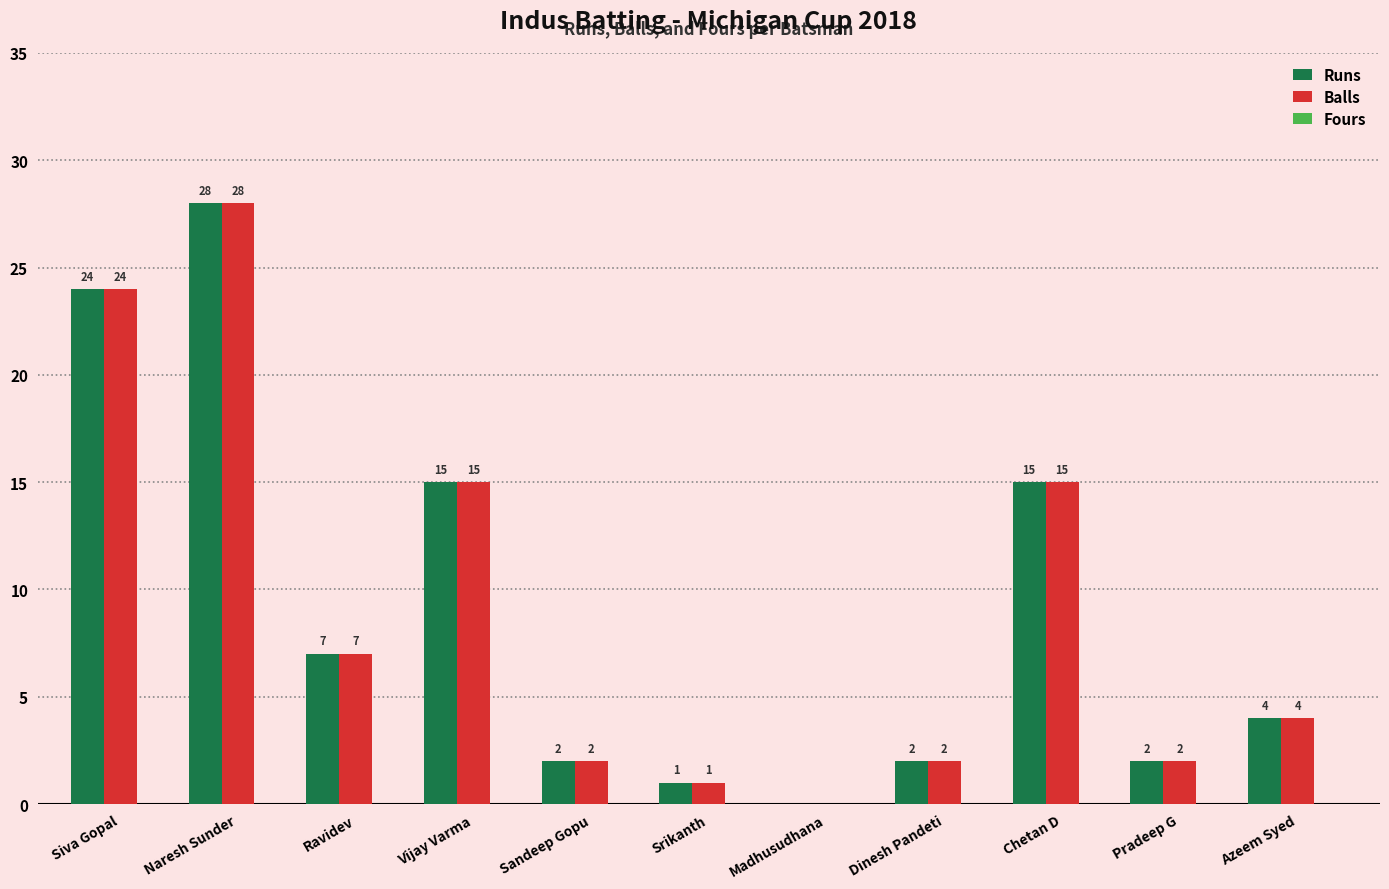

At which category is the sum across all series the highest?

Naresh Sunder